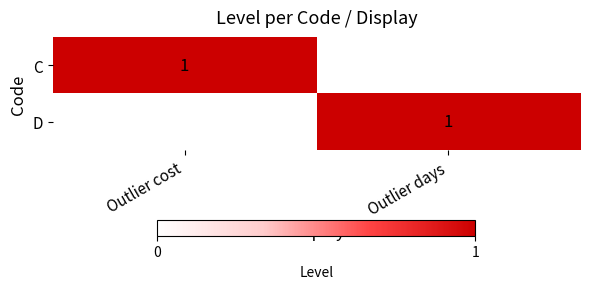

List the series in order of their peak value, highest first.

C, D